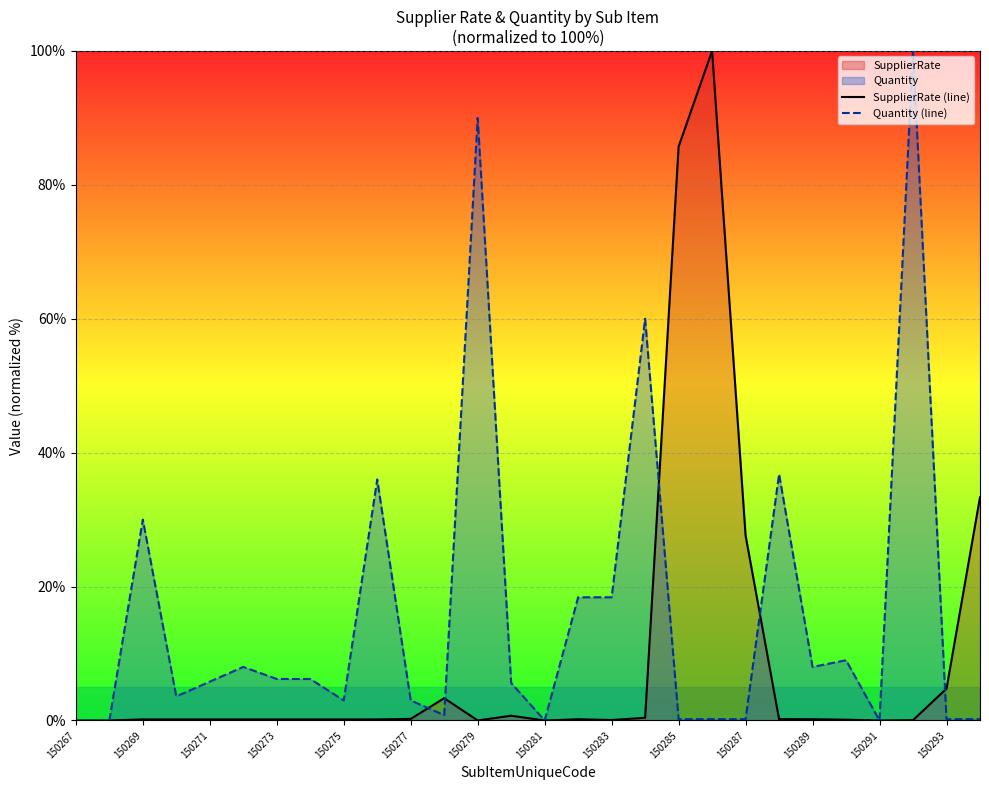

What is the highest value of the Quantity (line) series?

100.0